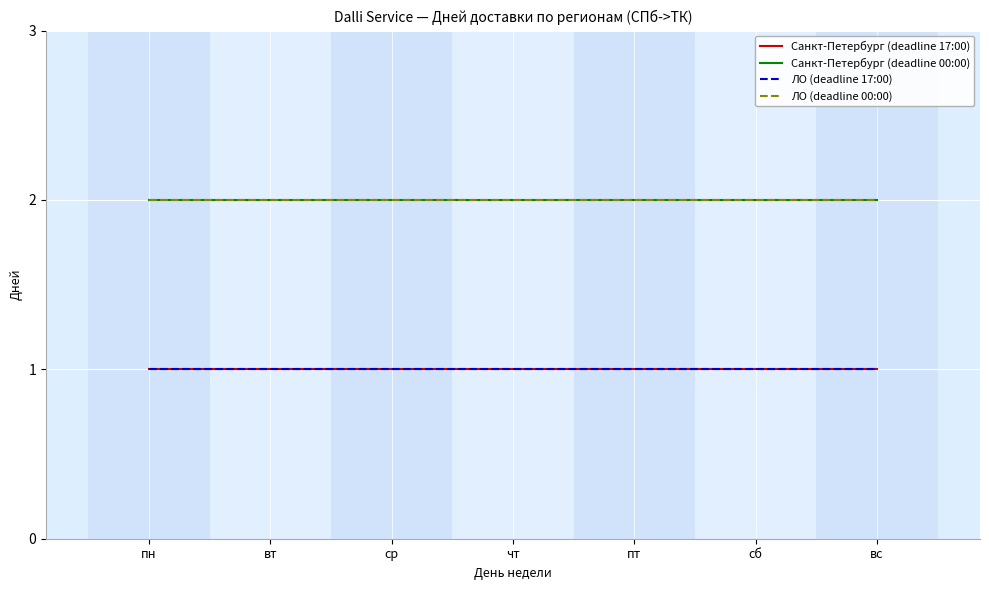

How many lines are shown in the chart?

4